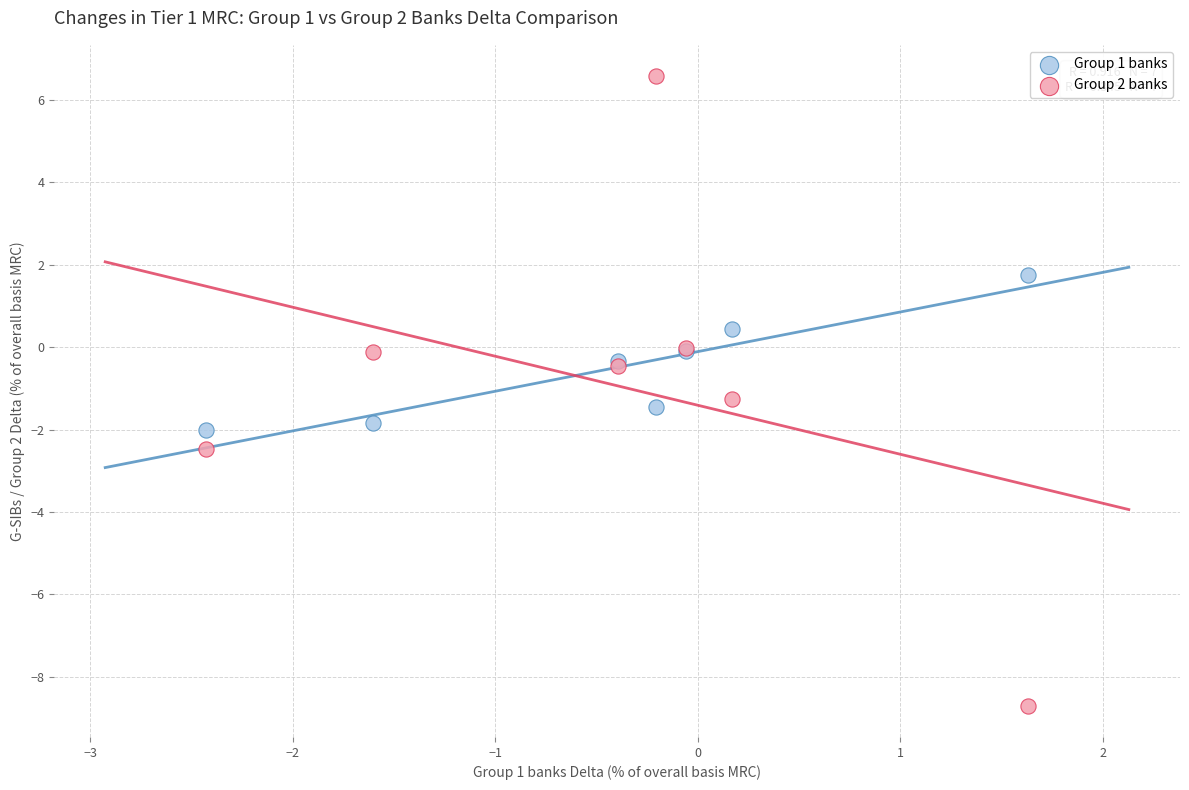

Across all series, what Y value is closest to -1?

-1.3